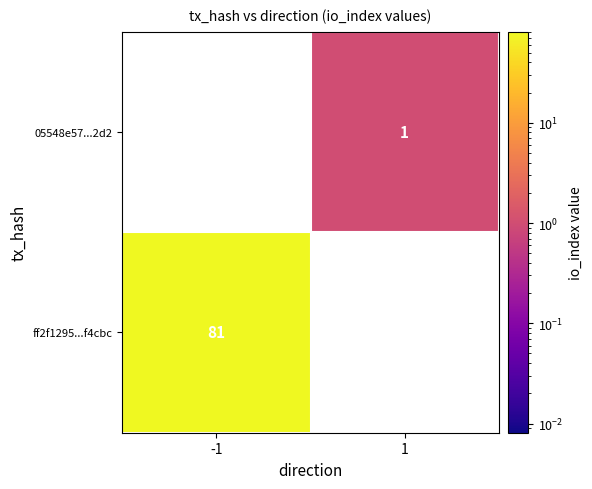

How many series are shown in this chart?

2